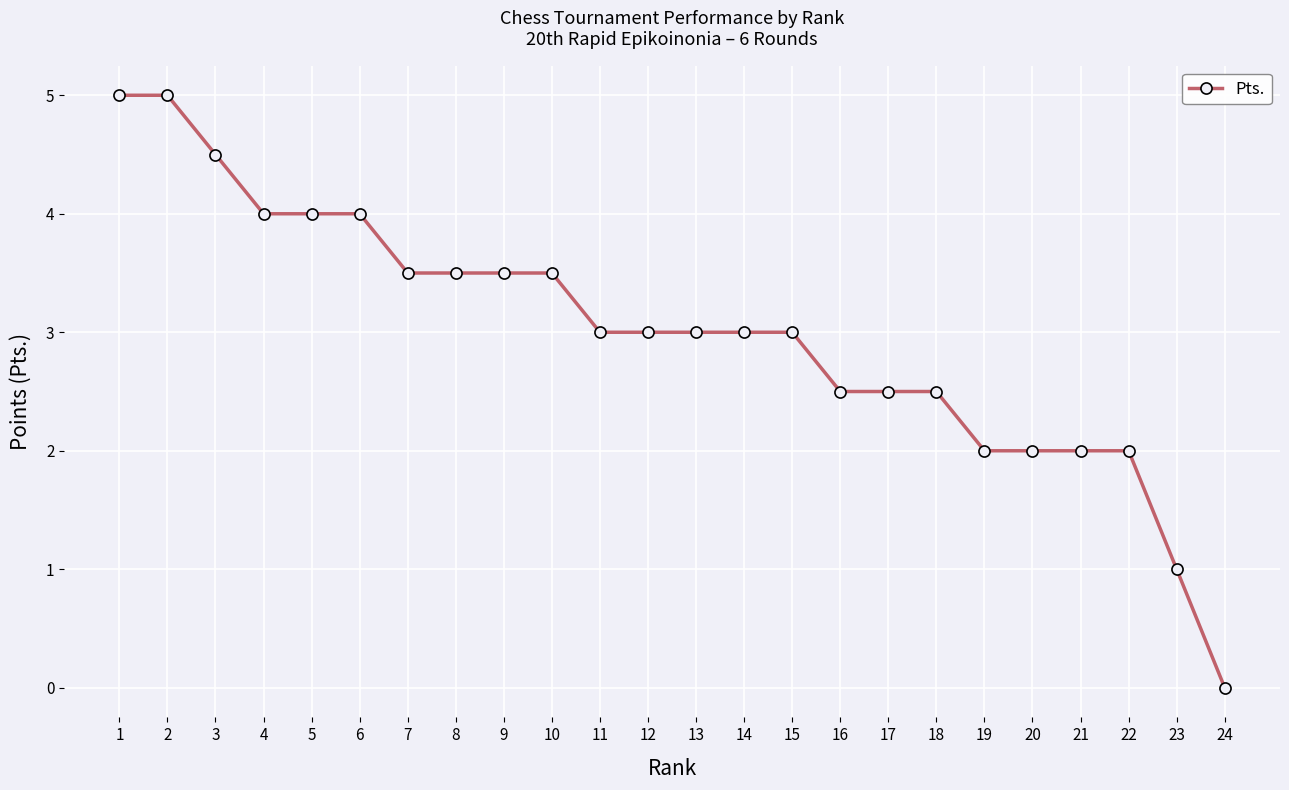

What is the change in value from 4 to 16?

-1.5